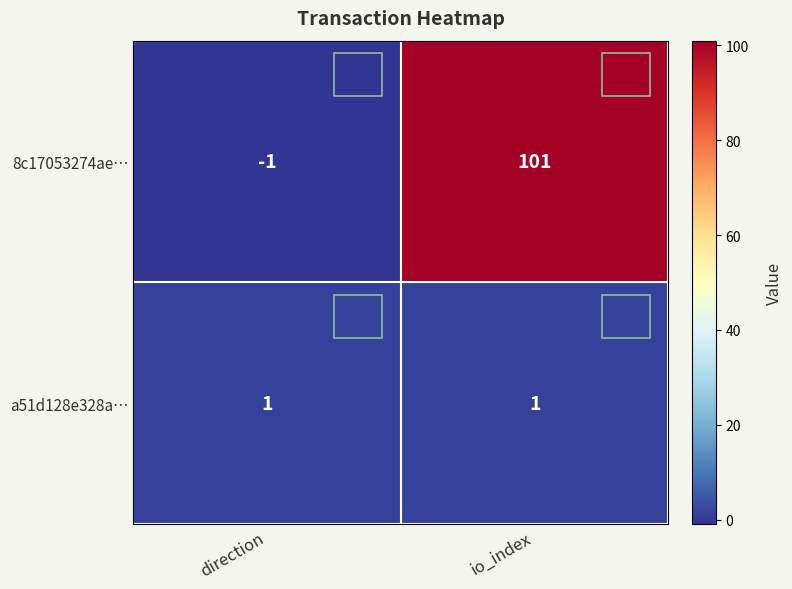

What is the total value across all series at io_index?

102